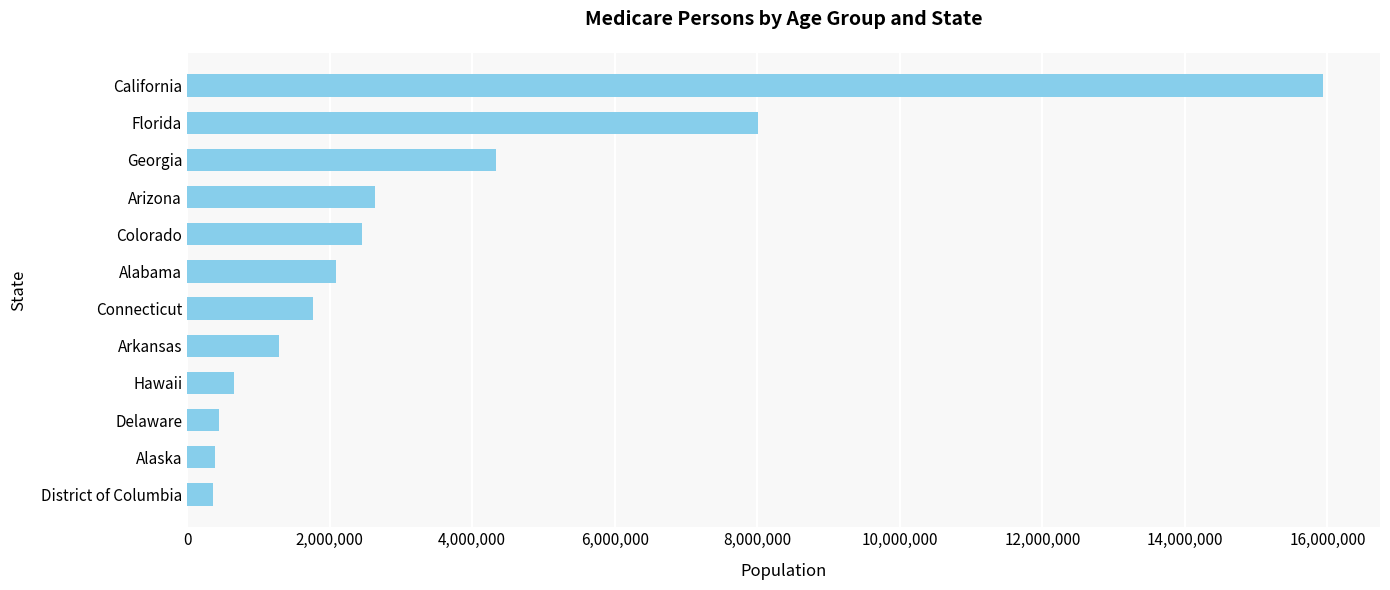

True or false: the data shows 4333720 at Georgia.

True